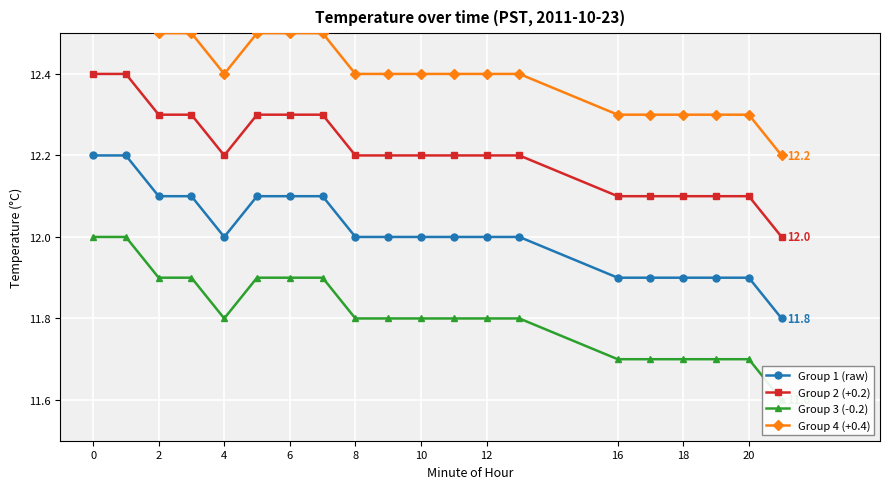

The value of Group 2 (+0.2) at 6 is 12.3. True or false?

True